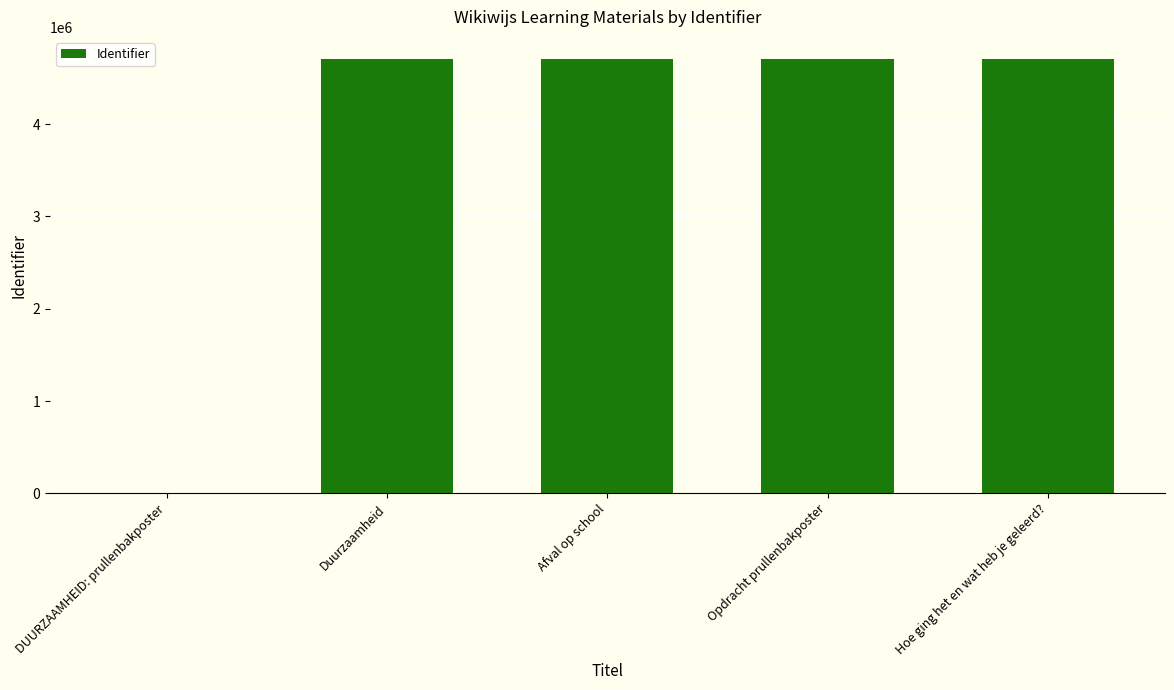

Are the bars horizontal?

No